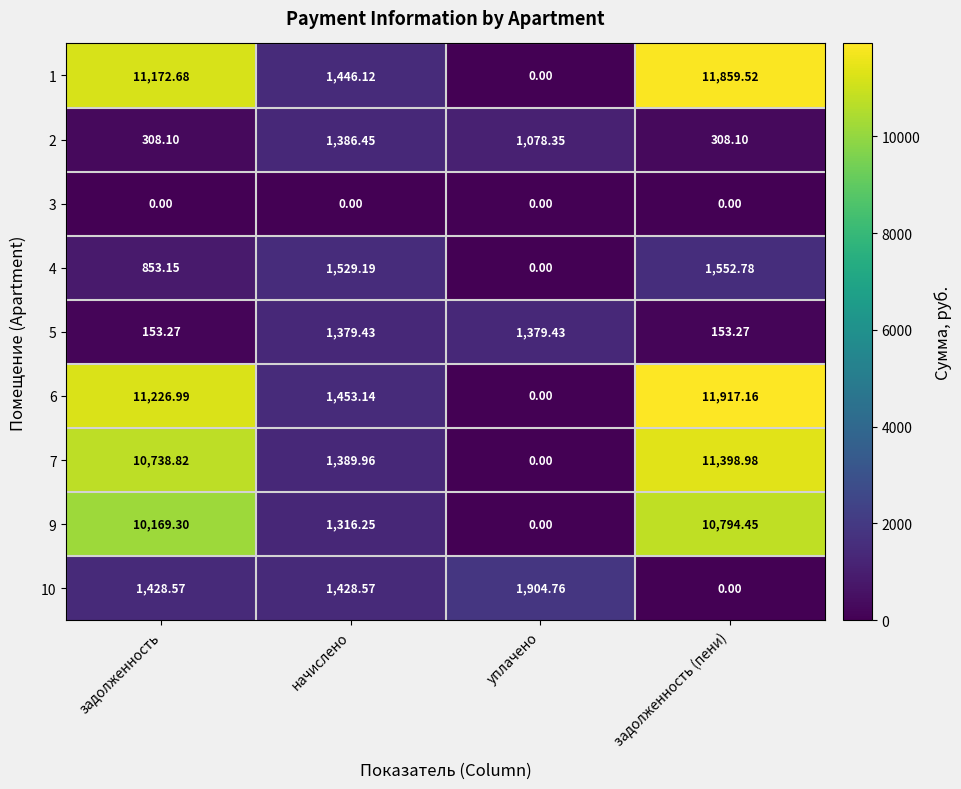

At which category is the sum across all series the highest?

задолженность (пени)